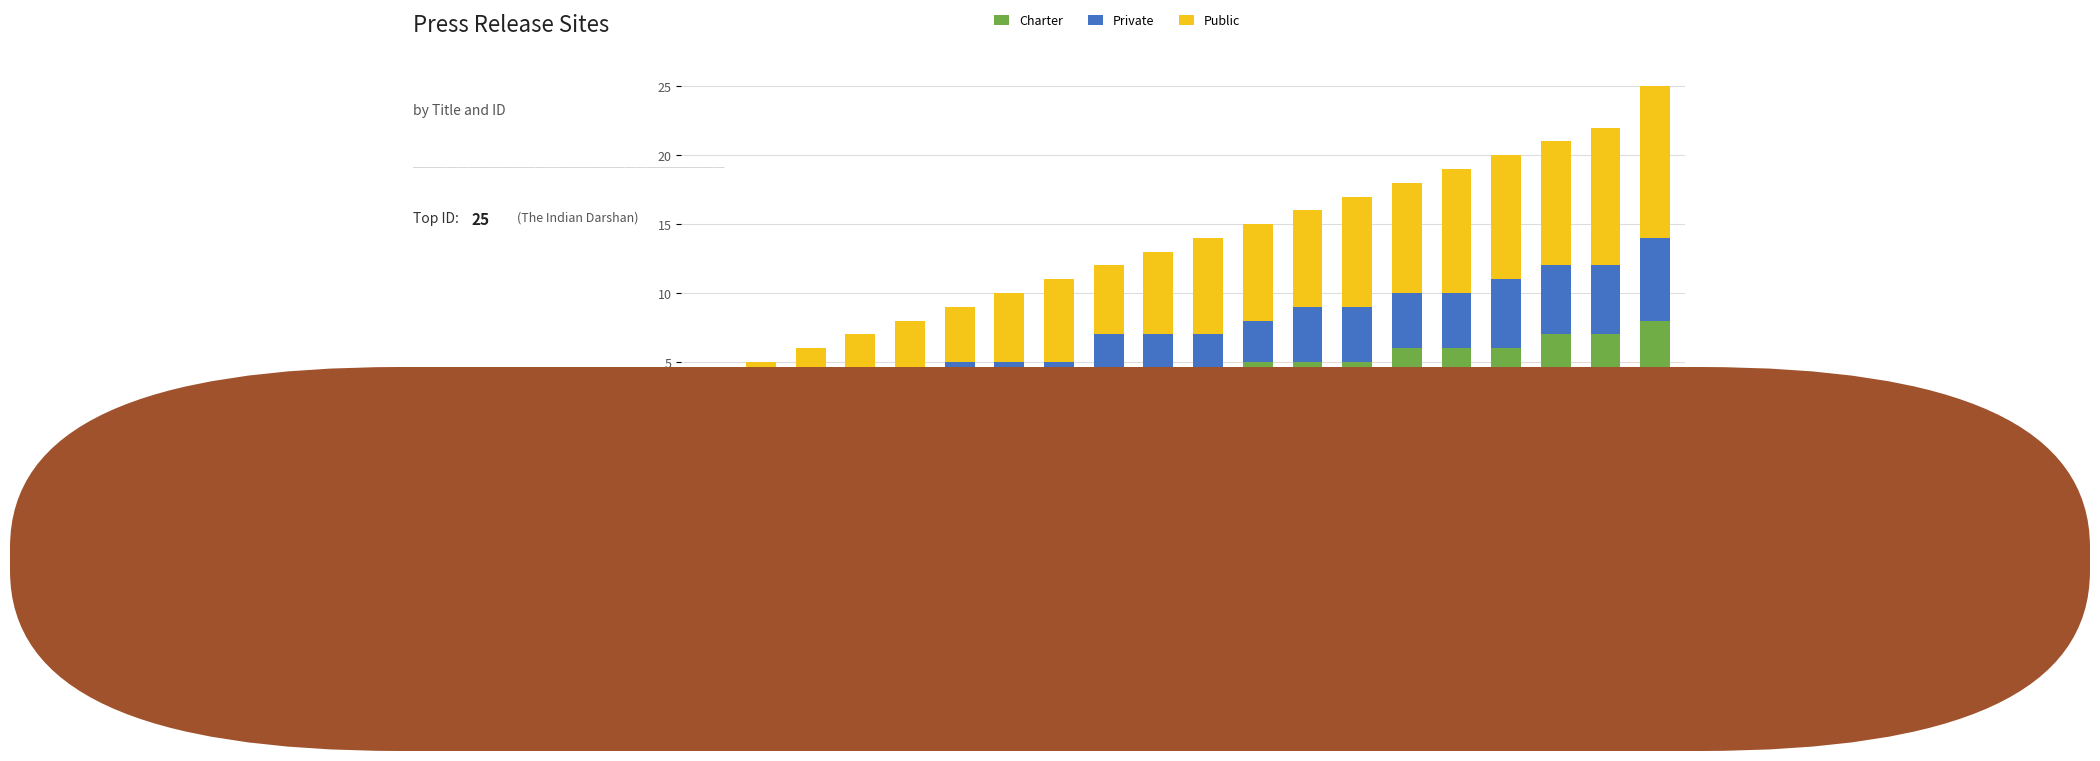

Are the bars horizontal?

No